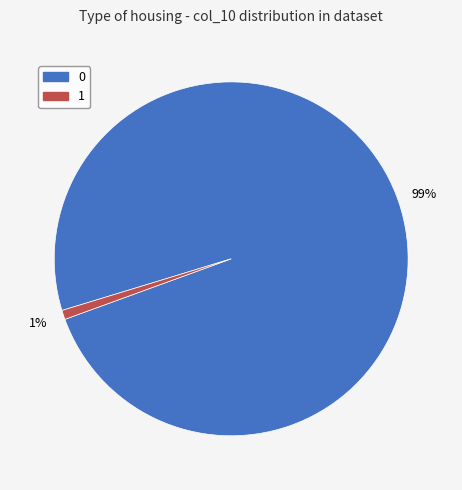

What is the smallest slice in the pie chart?

1